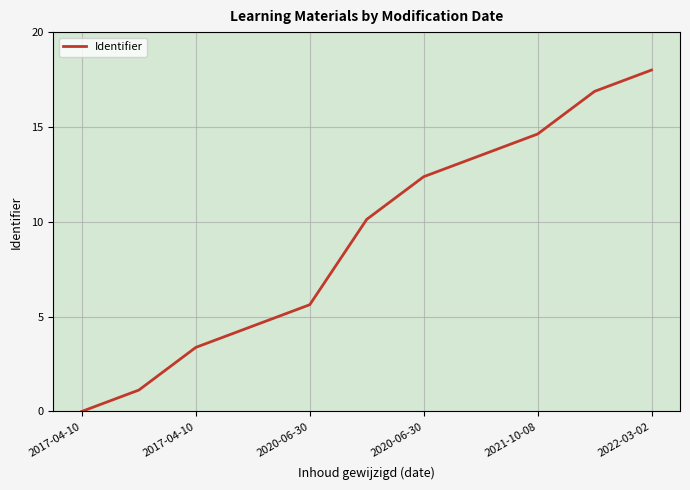

Reading left to right, extract all data points from this chart.

0.0	1.1	3.4	4.5	5.6	10.1	12.4	13.5	14.6	16.9	18.0